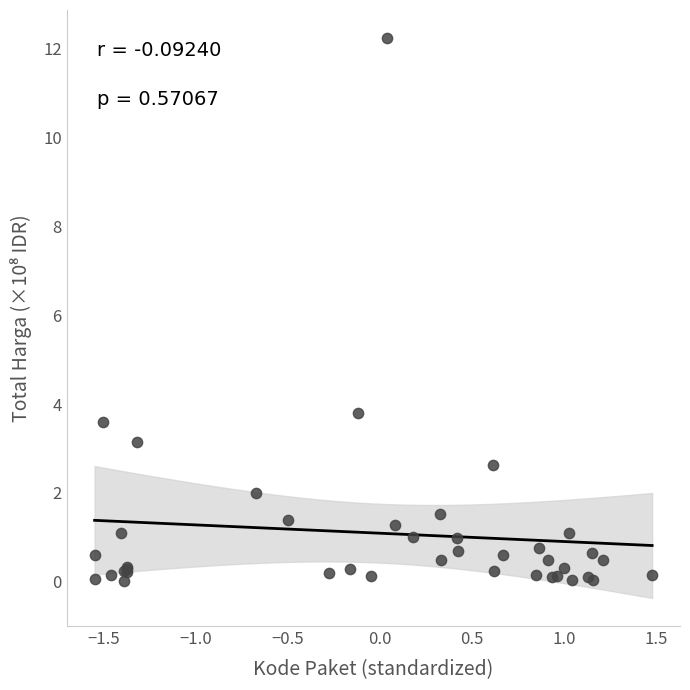

What Y value in the scatter plot is closest to 6?

3.8